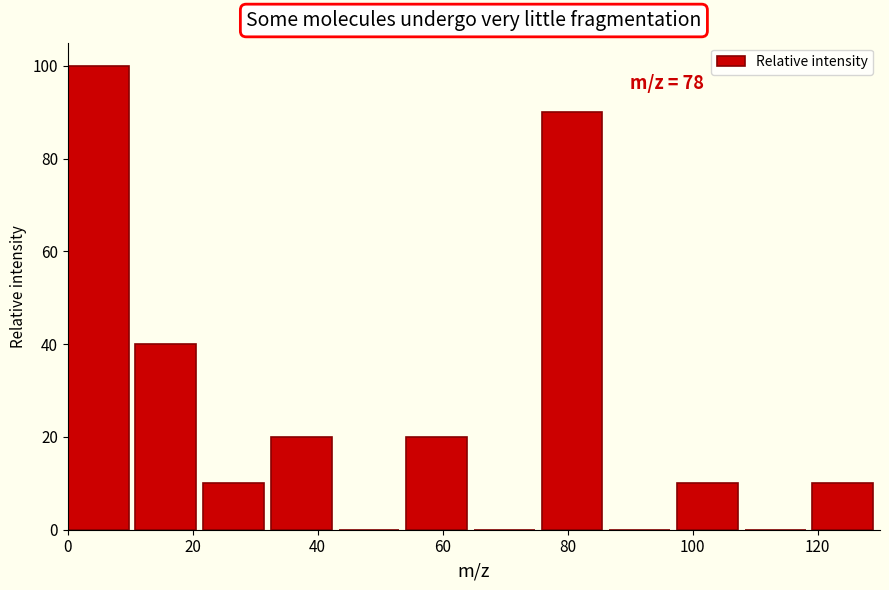

Over which range of the x-axis is the bar tallest?

0 to 10